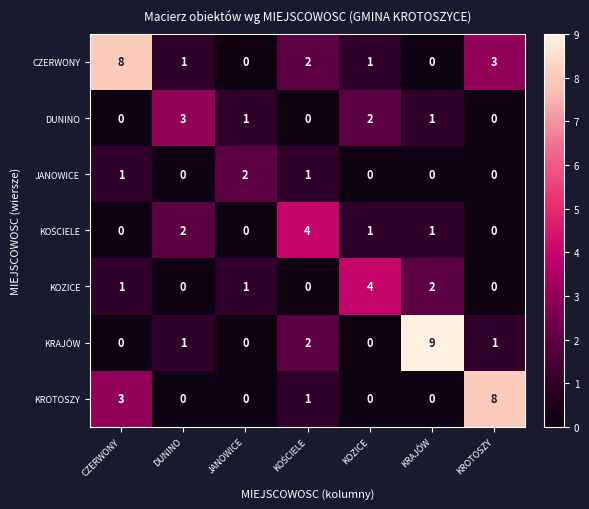

Which series changed the most between CZERWONY and DUNINO?

CZERWONY